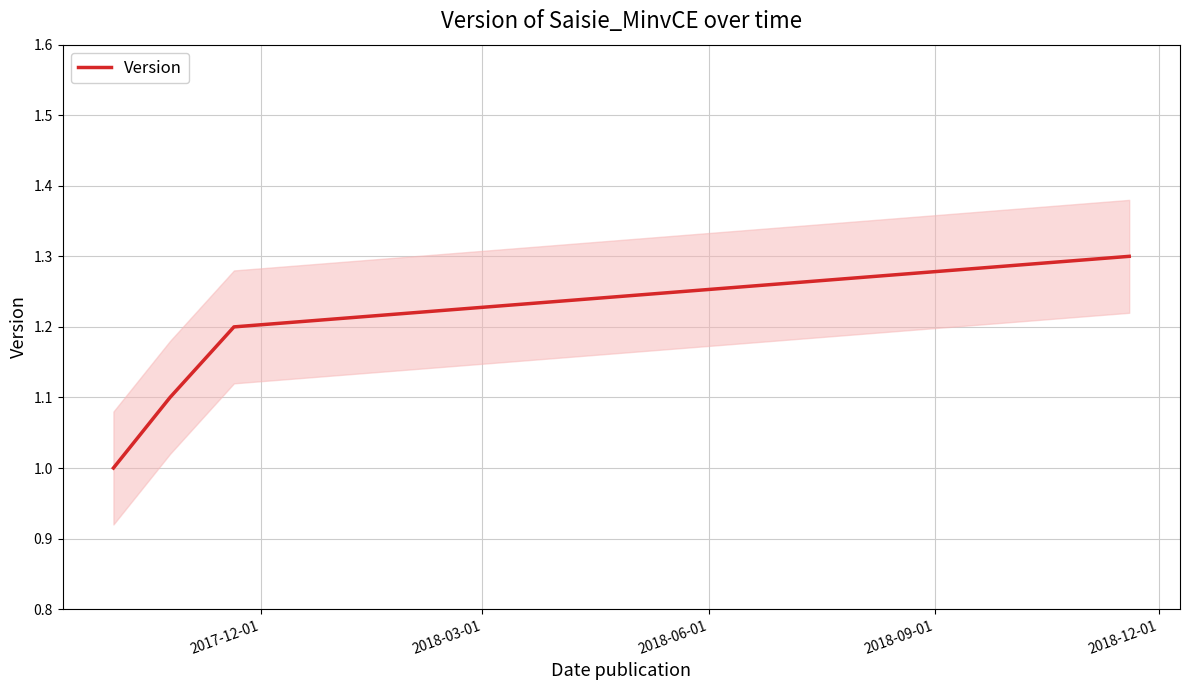

True or false: Version has more than 2 interior local peaks.

False